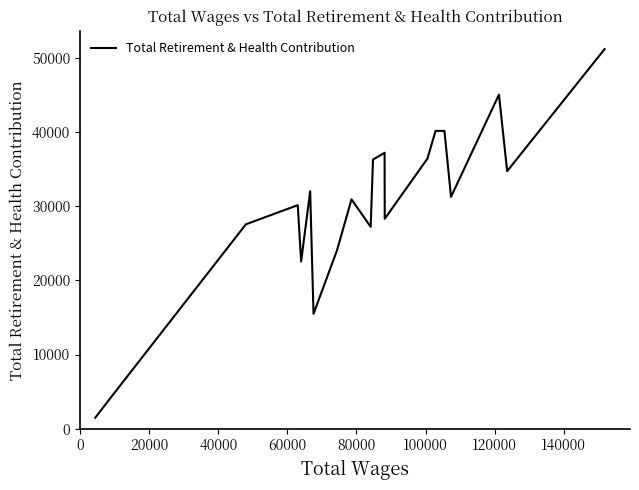

What is the minimum value shown in the chart?

1479